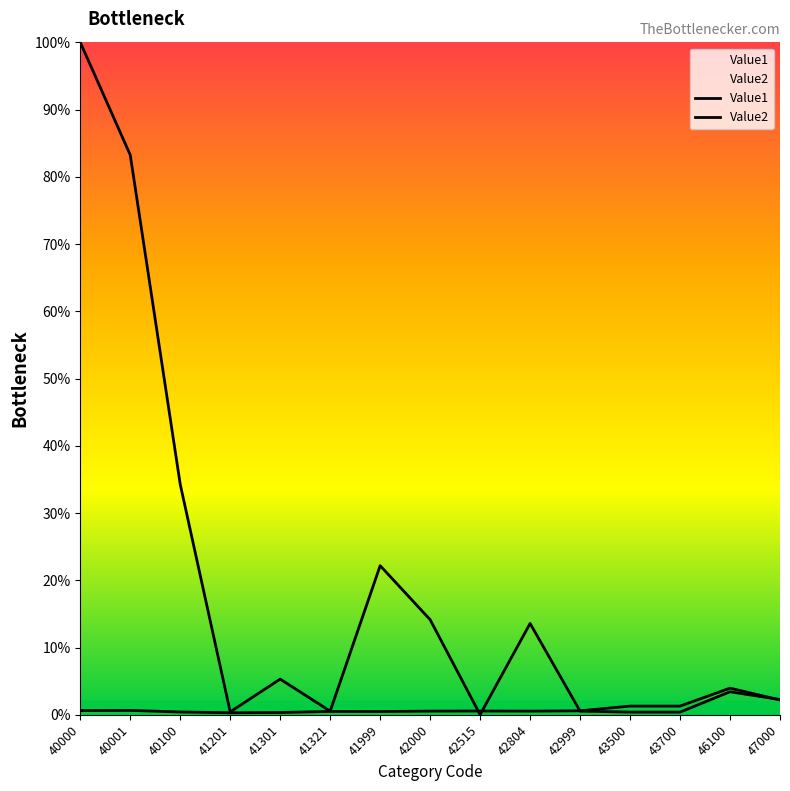

What is the value of the Value2 point at the 2nd from the left?

0.7